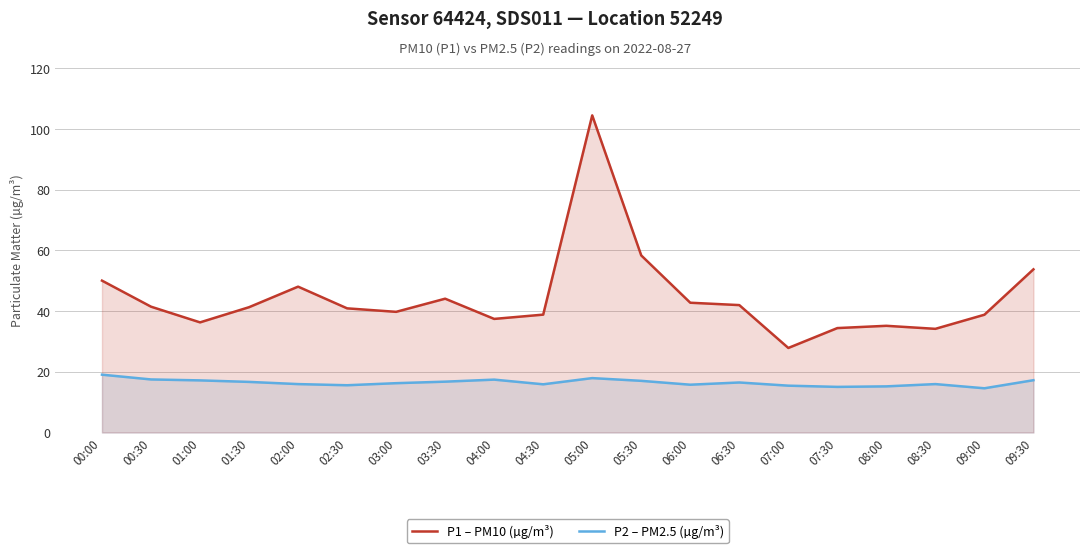

How many values in the P2 – PM2.5 (µg/m³) series exceed 16?

11